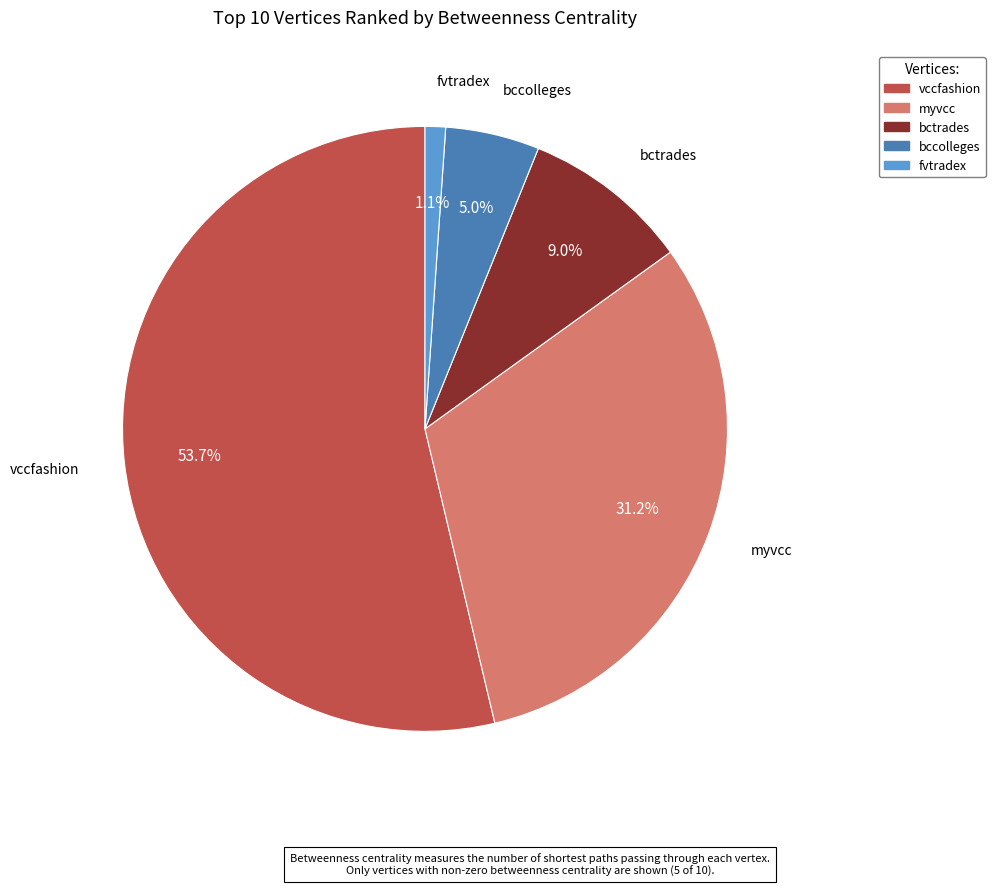

To the nearest percent, what portion does fvtradex represent?

1%